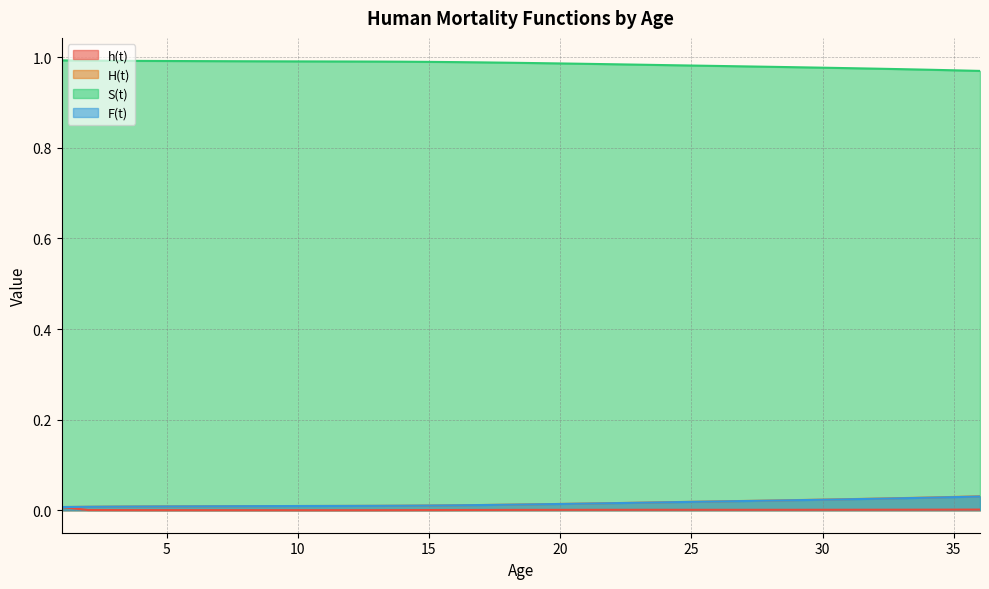

True or false: S(t) has a value of 1.0 at 4.

True